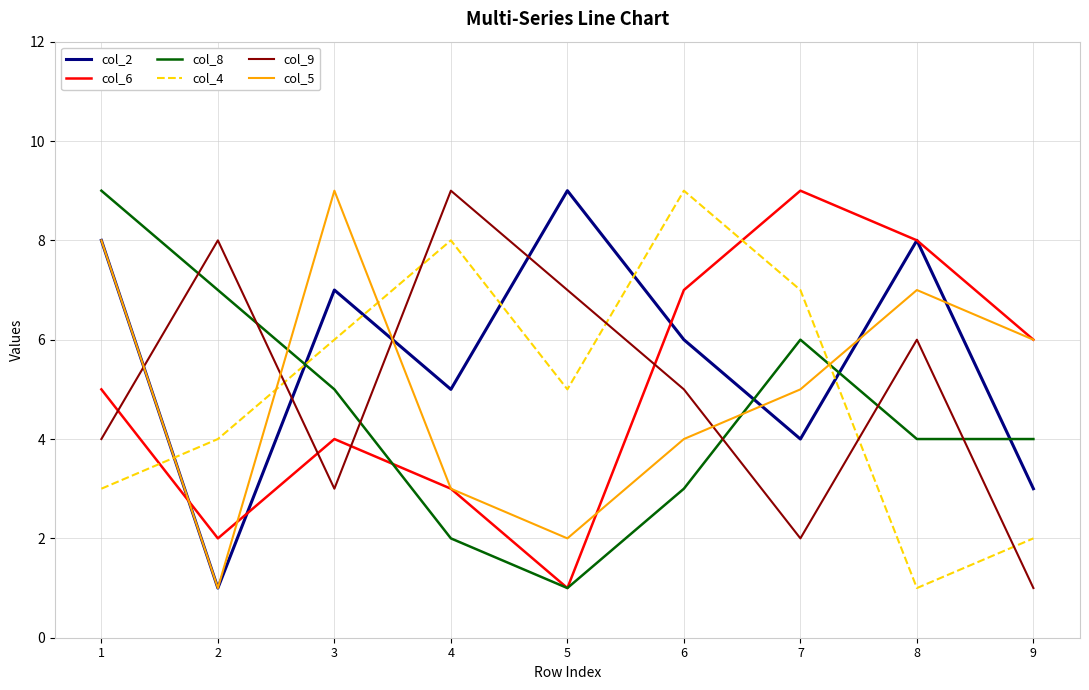

Which series has the largest total across all categories?

col_2